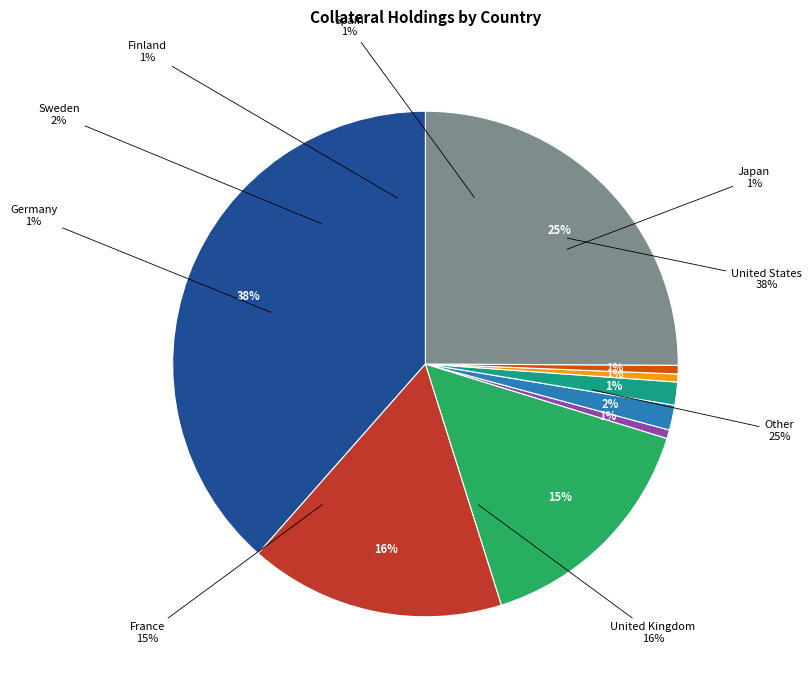

Which category has the biggest portion of the pie?

United States